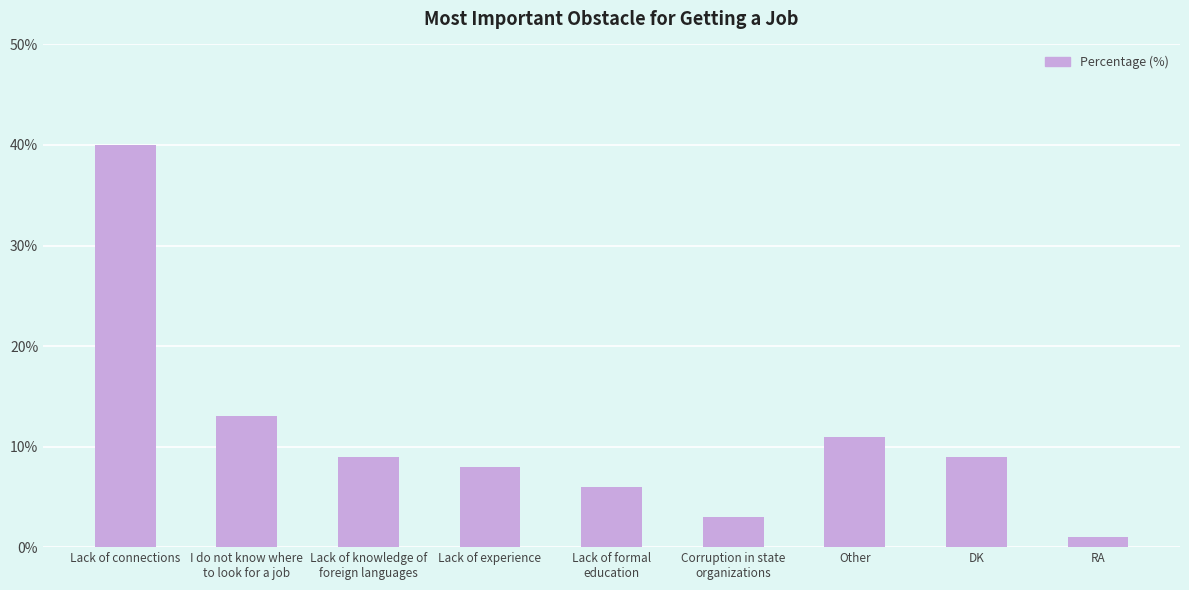

What is the maximum value shown in the chart?

40